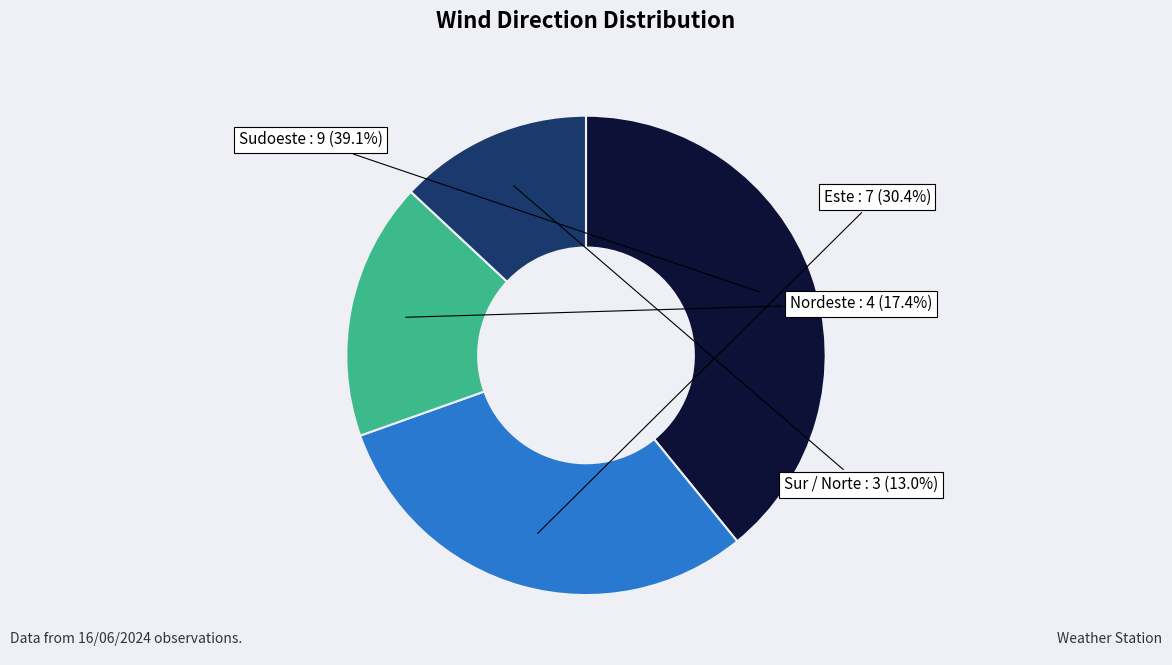

Is there any slice that represents more than half of the pie?

No